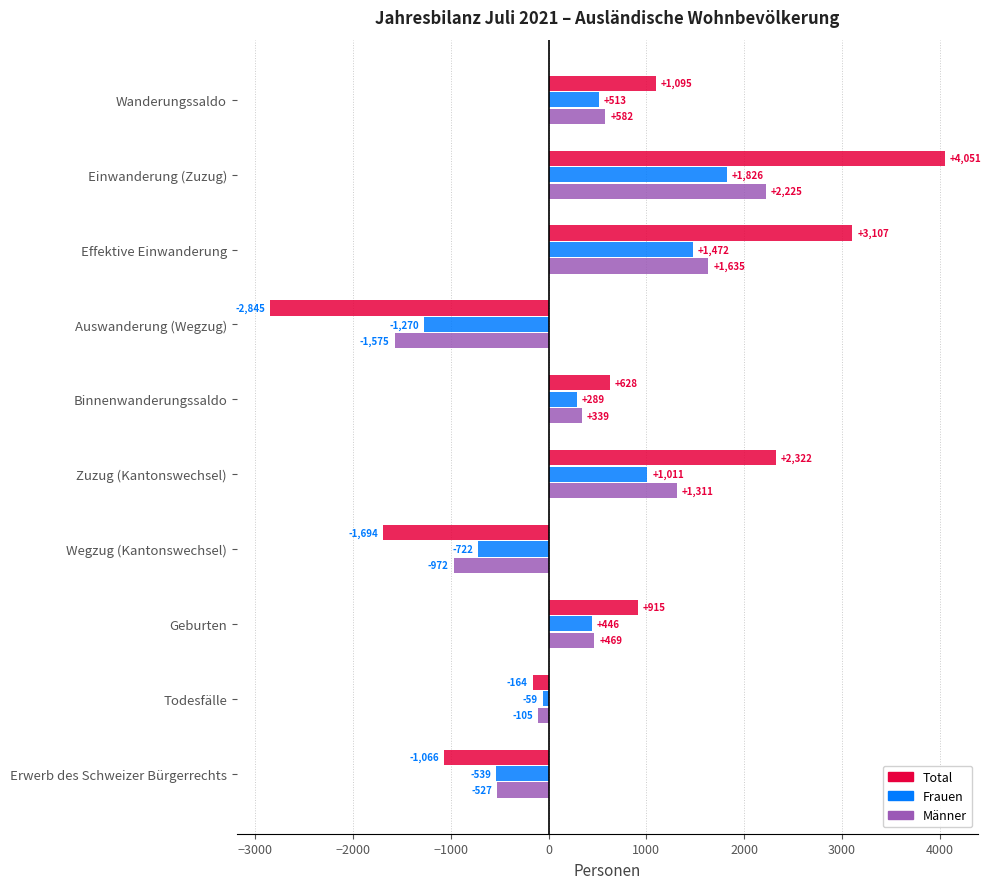

Between Wanderungssaldo and Geburten, which series saw the biggest shift?

Total